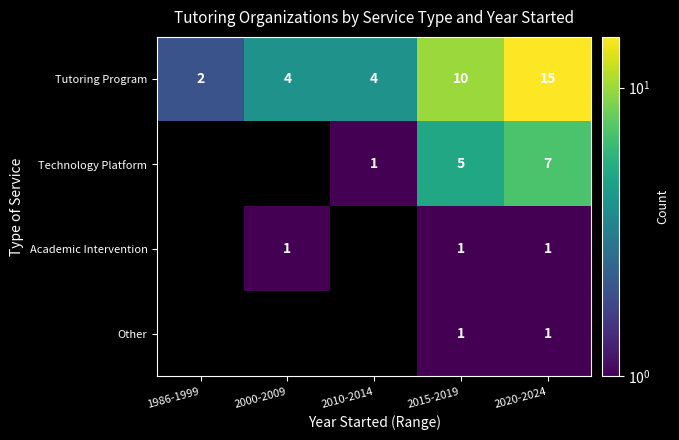

Count the Tutoring Program values in the range 4 to 10.

3